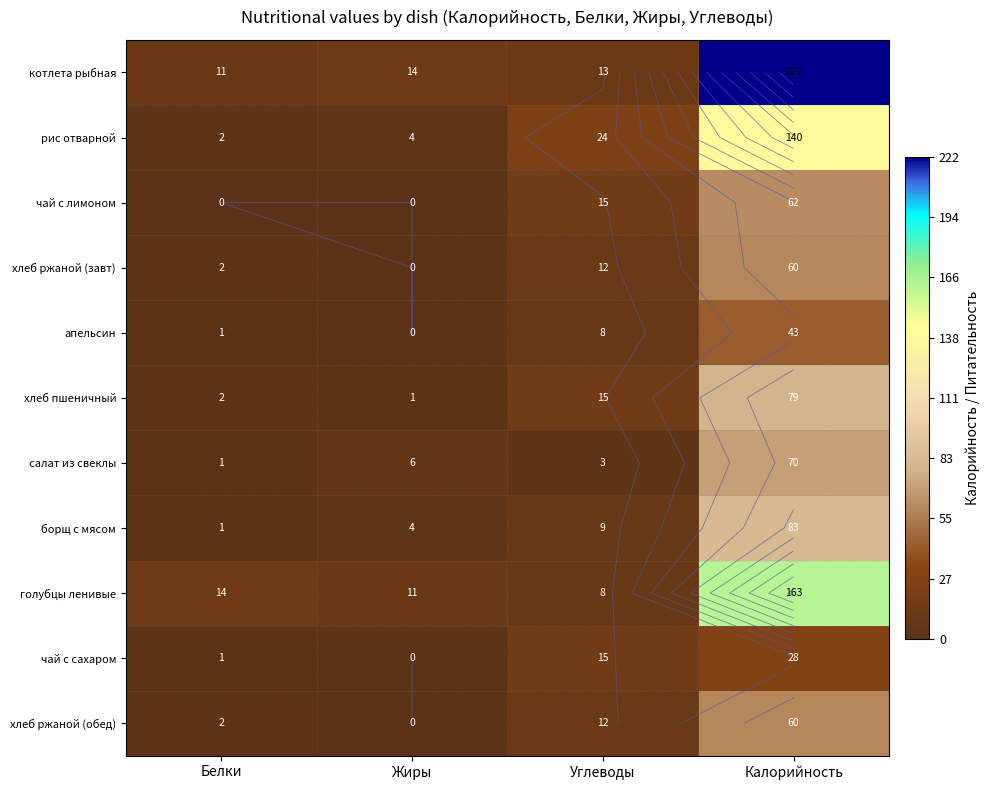

At how many categories does at least one series exceed 105?

1